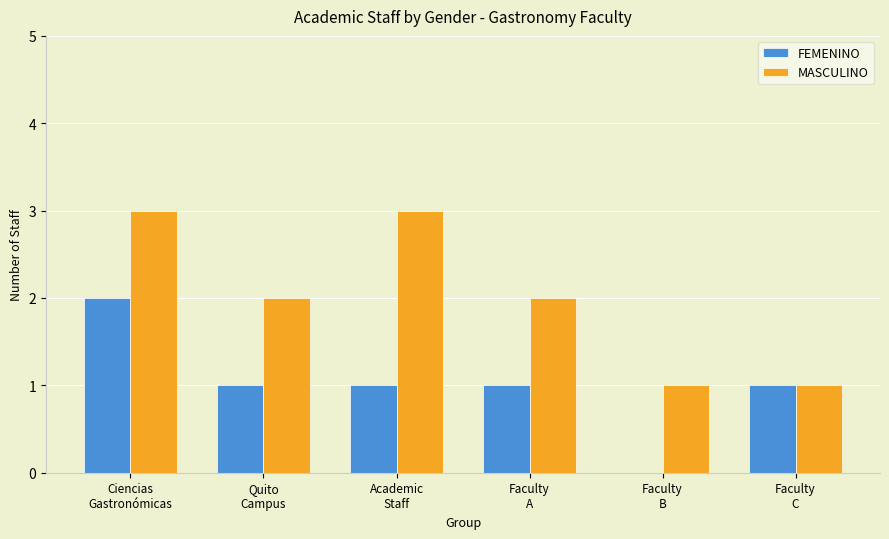

What is the maximum value shown in the chart?

3